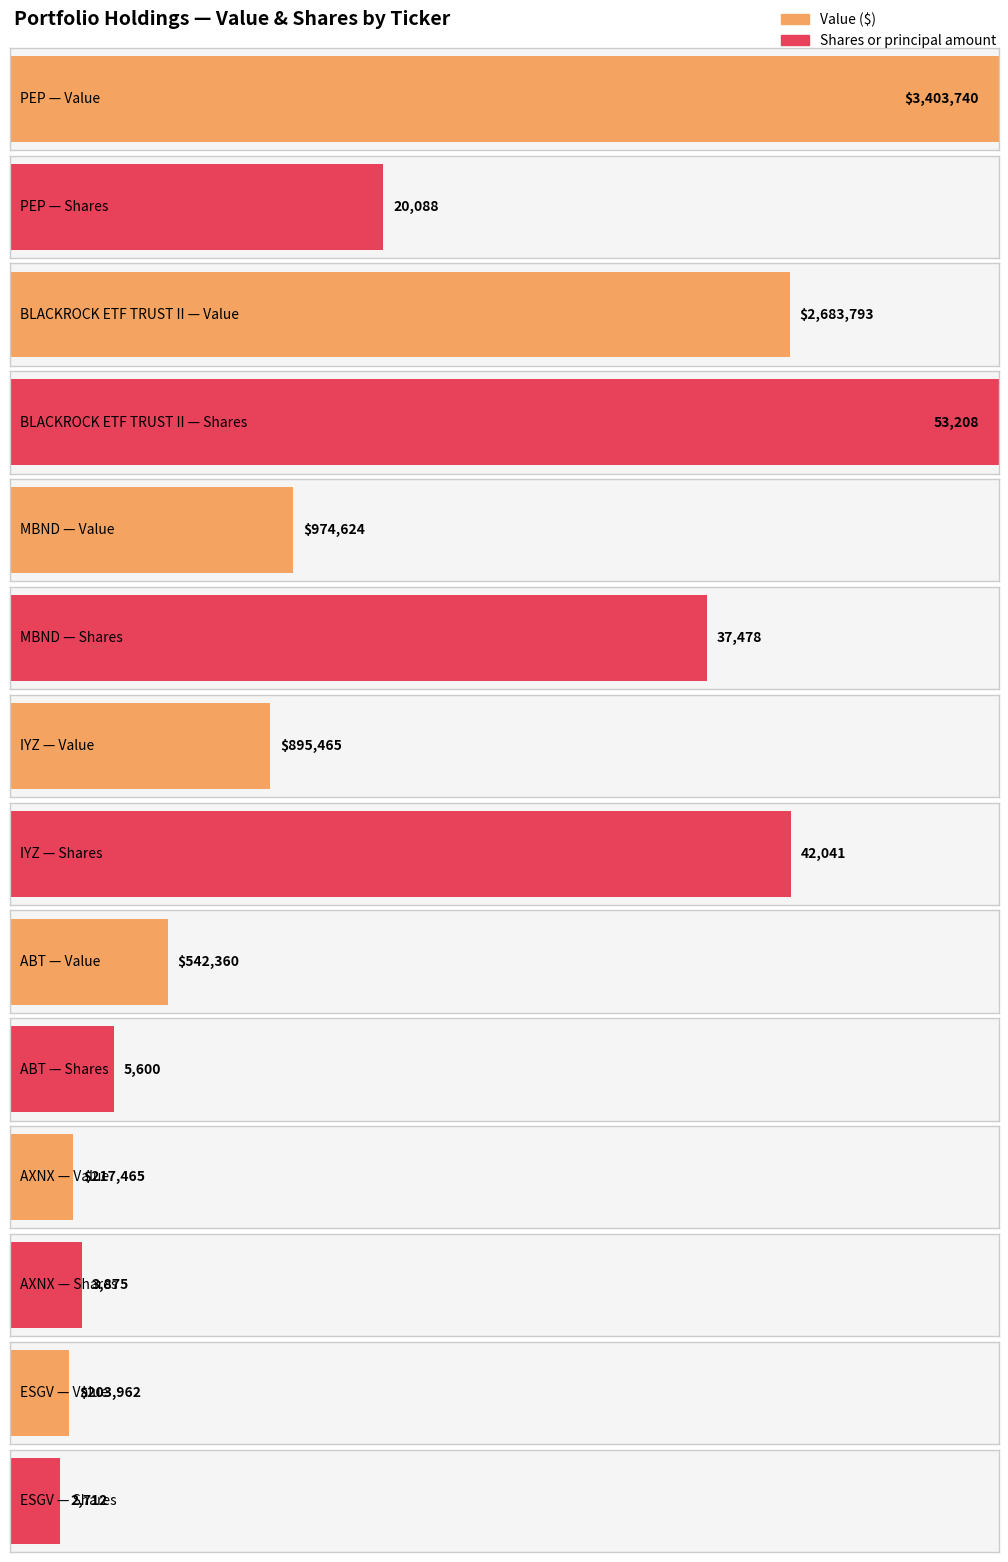

What is the sum of the Value values at ABT and AXNX?

759825